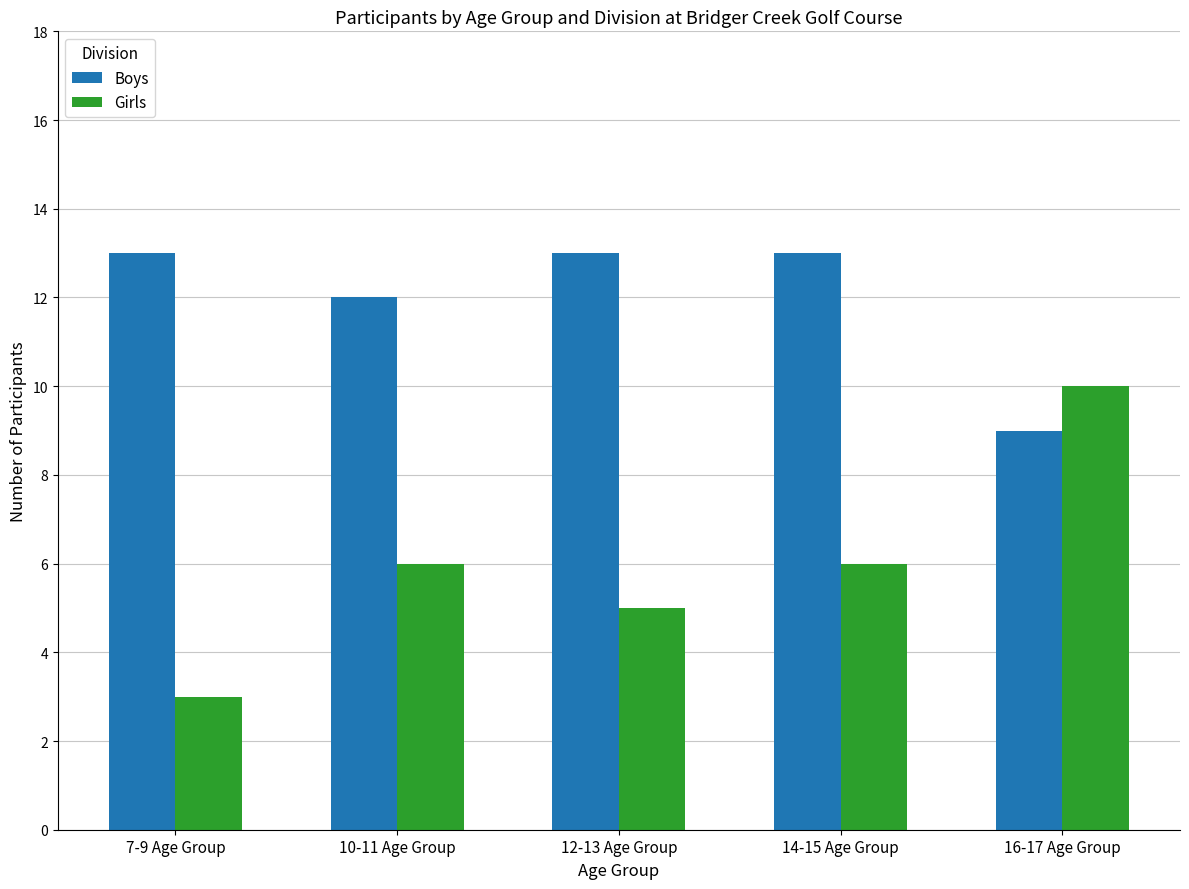

What is the sum of all Boys values?

60